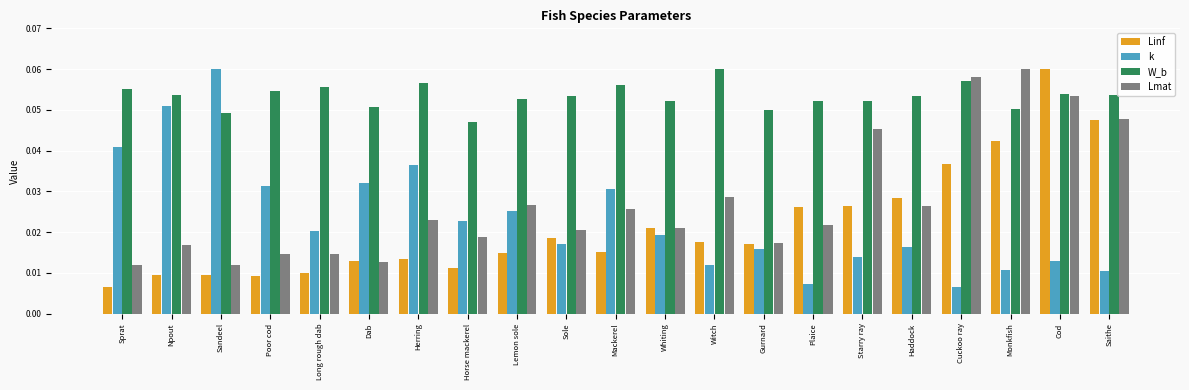

At which label does W_b reach its peak?

Witch